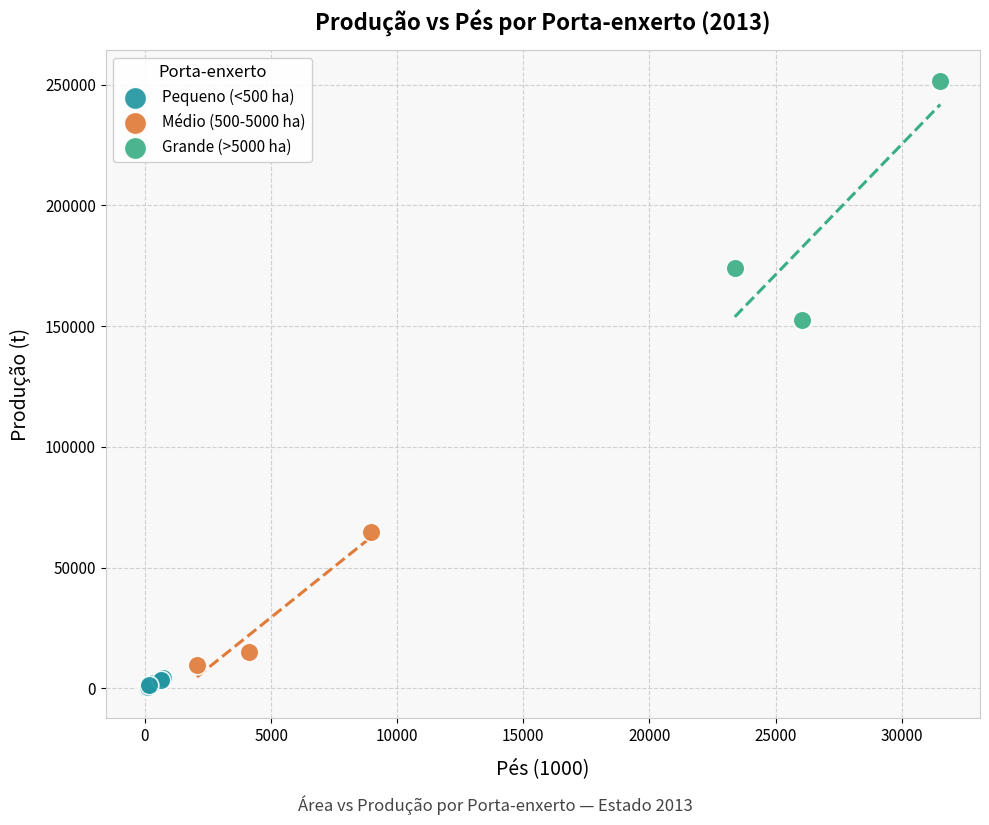

What are all the series names shown in the legend?

Pequeno (<500 ha), Médio (500-5000 ha), Grande (>5000 ha)